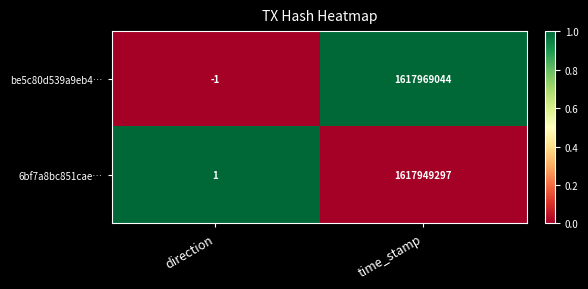

What is the total value across all series at direction?

0